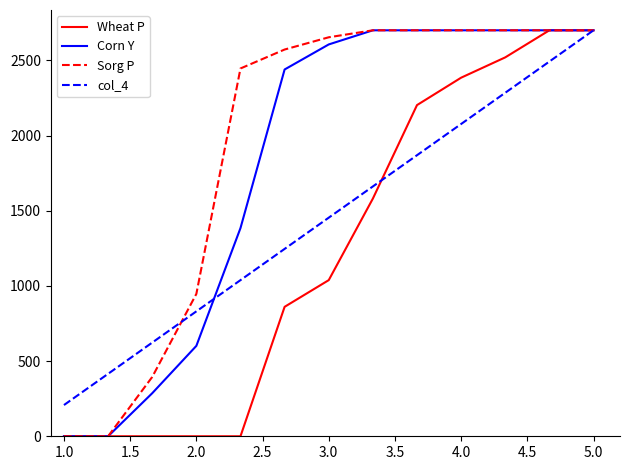

List the series in order of their overall mean, lowest first.

Wheat P, col_4, Corn Y, Sorg P